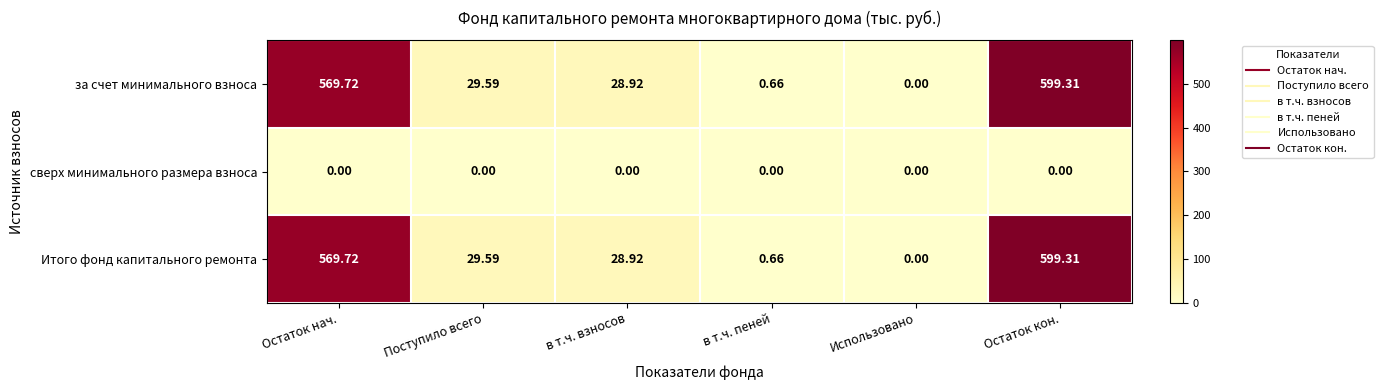

What is the total value across all series at в т.ч. пеней?

1.3